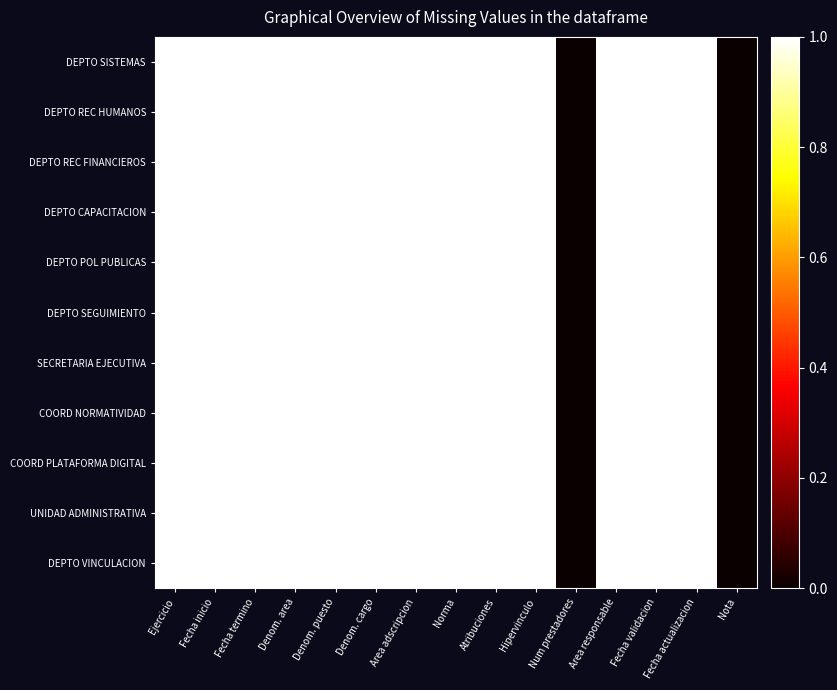

How many distinct data groups are displayed?

11